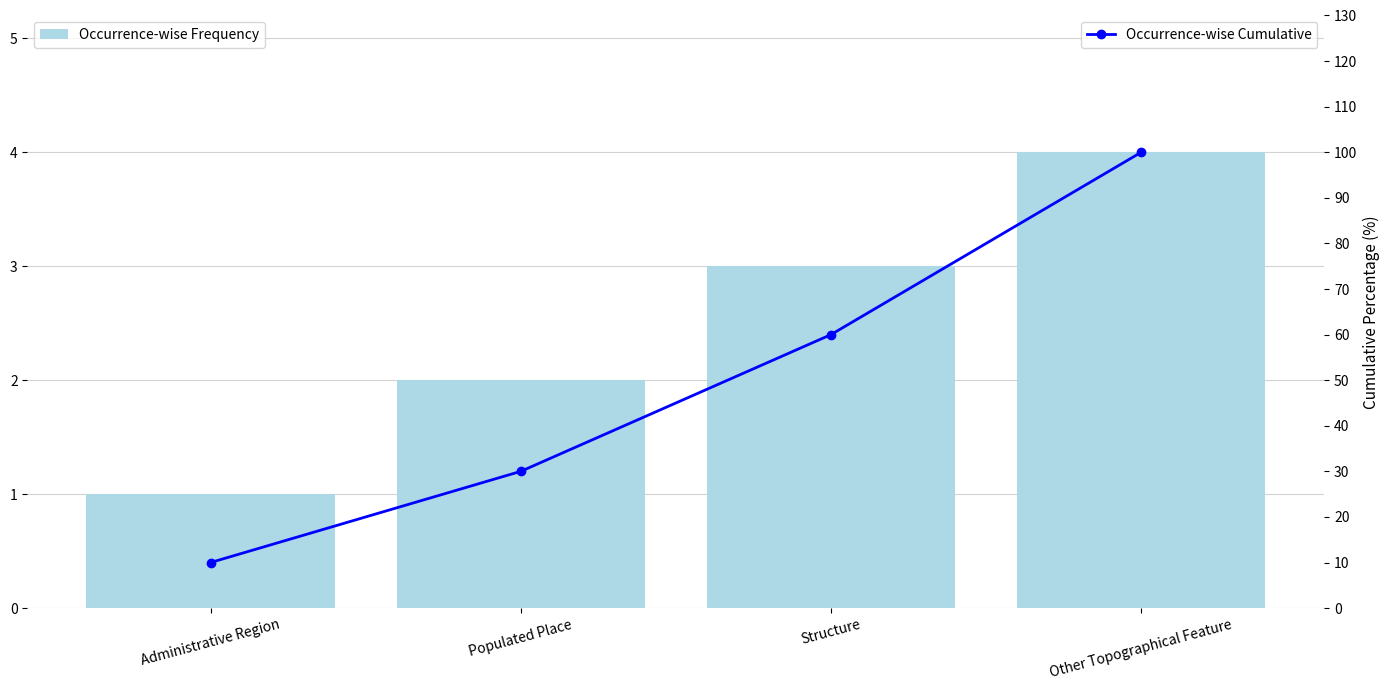

What is the difference between the highest and lowest values at Administrative Region?

9